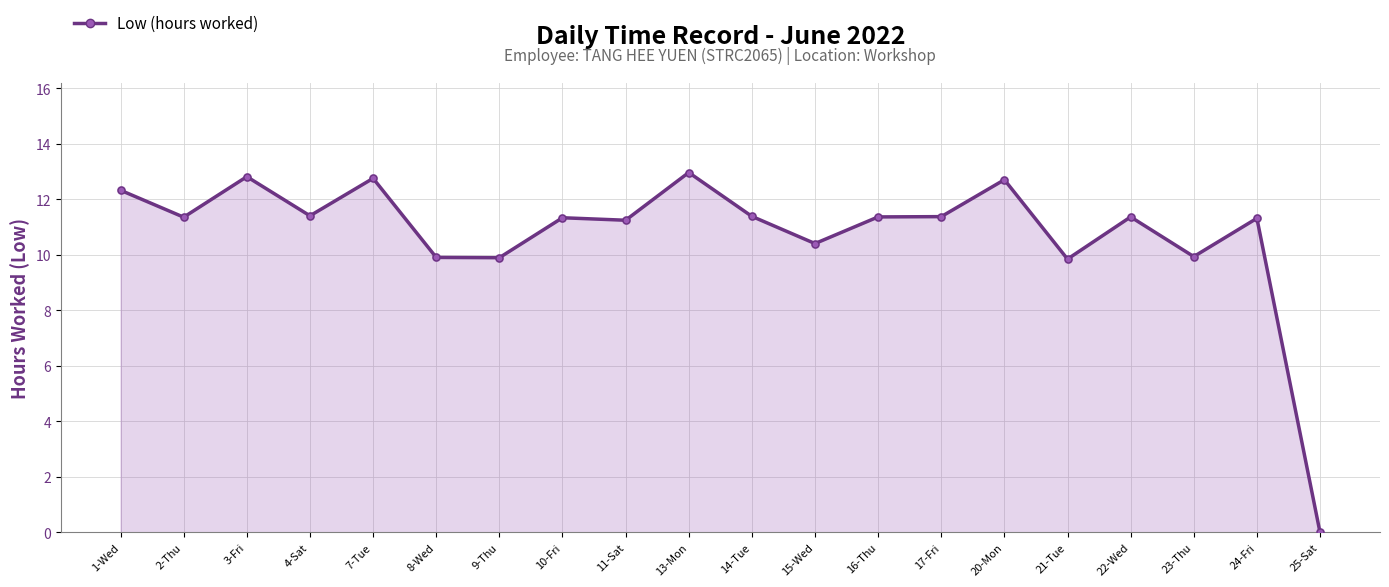

Which has a higher value, 10-Fri or 13-Mon?

13-Mon